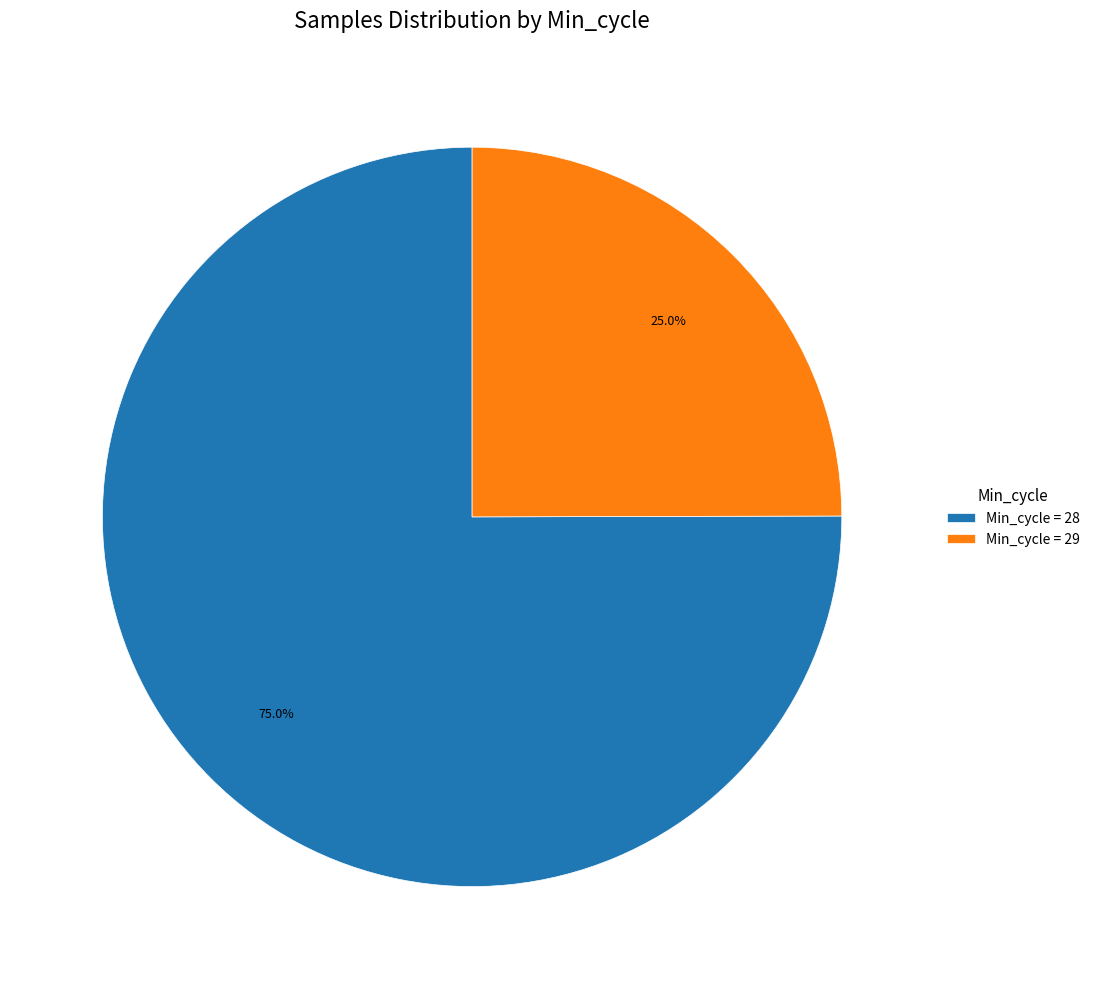

Between Min_cycle = 29 and Min_cycle = 28, which is larger?

Min_cycle = 28